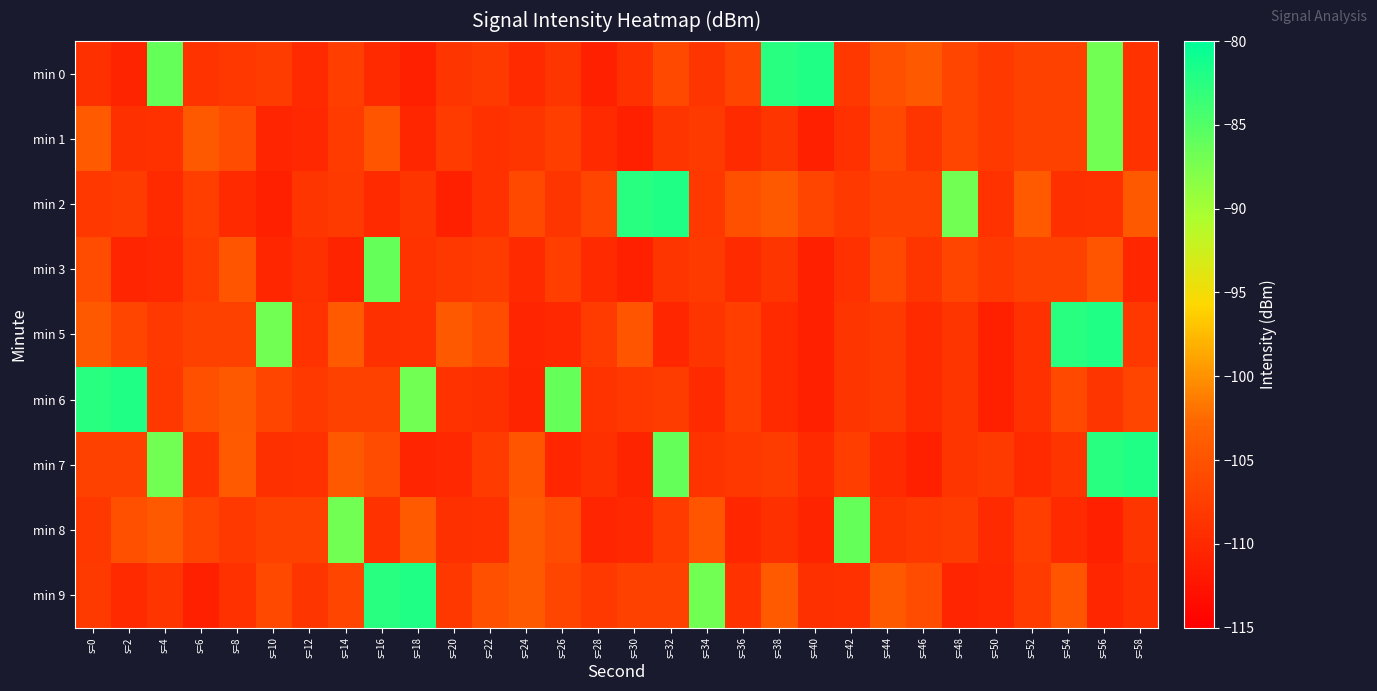

What is the greatest value displayed?

-81.9